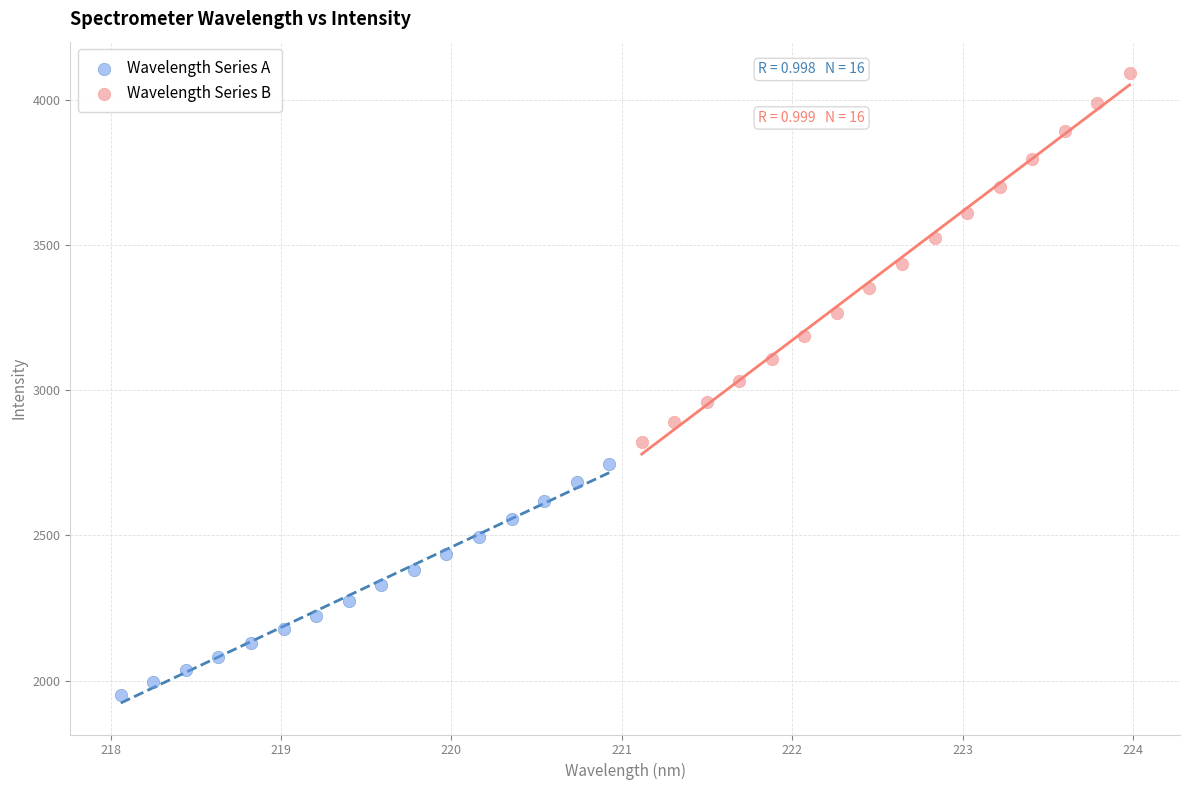

Which series has the widest spread of Y values?

Wavelength Series B